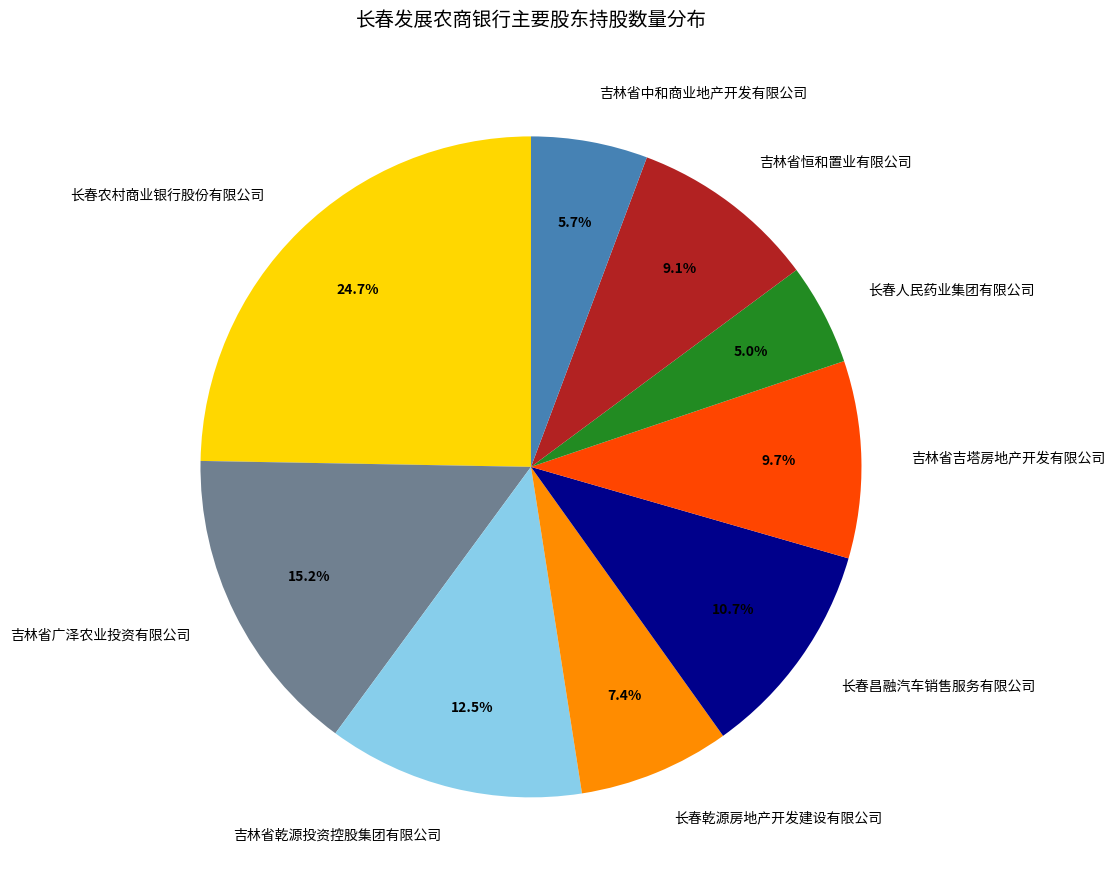

To the nearest percent, what is the difference between the 吉林省恒和置业有限公司 and 长春乾源房地产开发建设有限公司 slice percentages?

2%